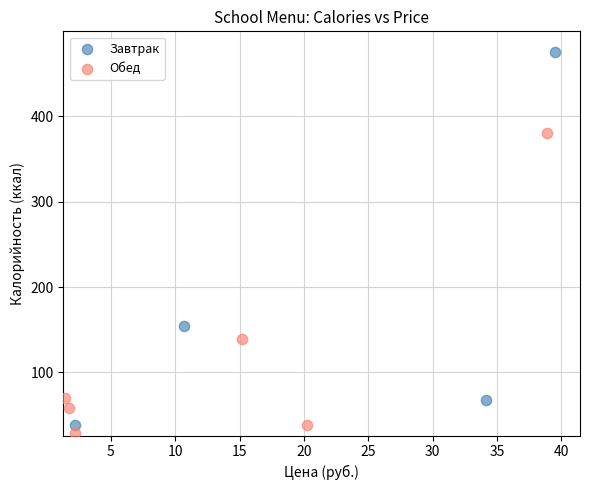

Which series contains the highest Y value?

Завтрак